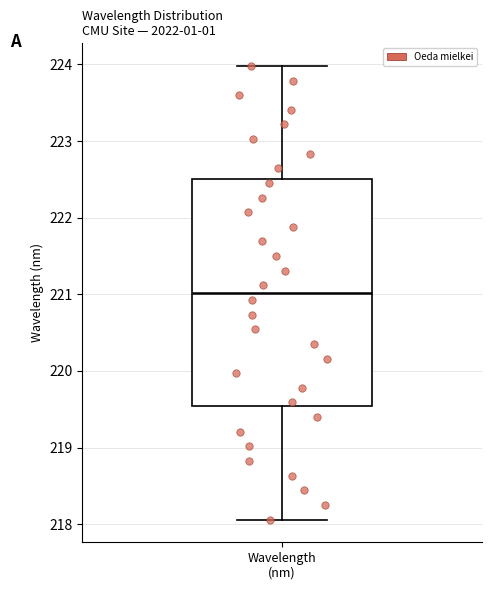

Transcribe this box plot: give where the median line is, the range the box spans, and where the two whiskers end, as read against the y-axis. The values are not printed on the chart, so give them approximately, as read against the axis.

median 221.0, box 219.5 to 222.5, whiskers 218.1 to 224.0